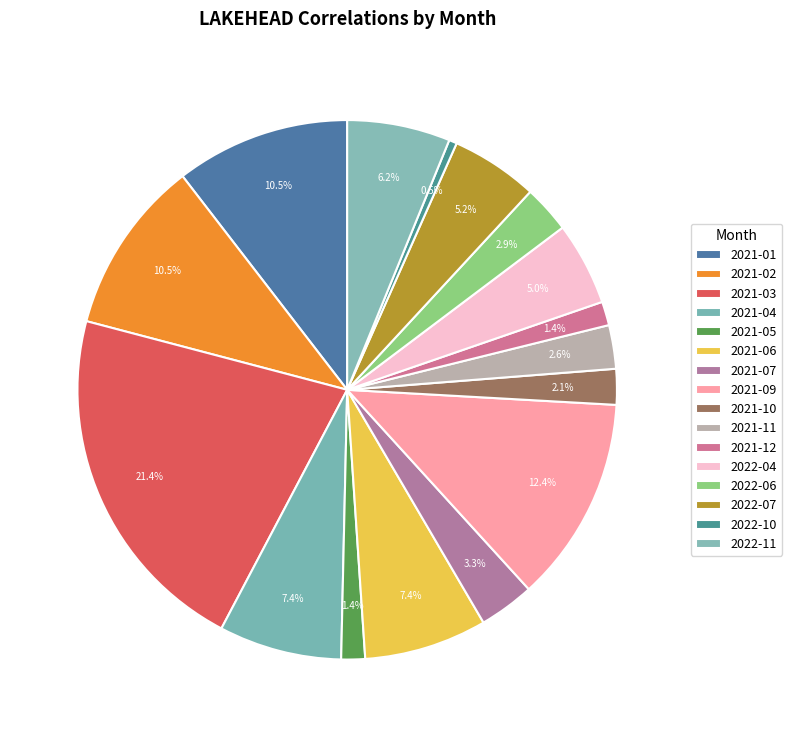

To the nearest percent, what is the average slice percentage?

6%